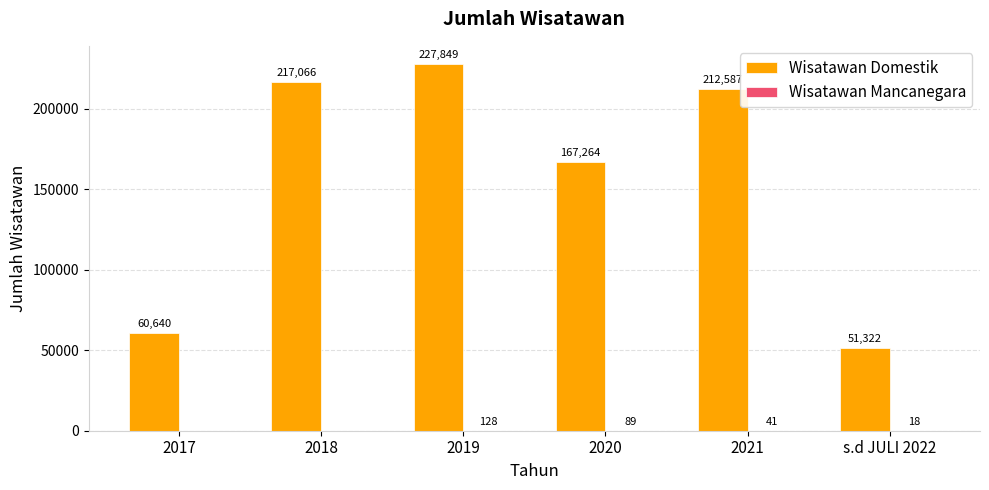

Between 2018 and 2020, which series saw the biggest shift?

Wisatawan Domestik